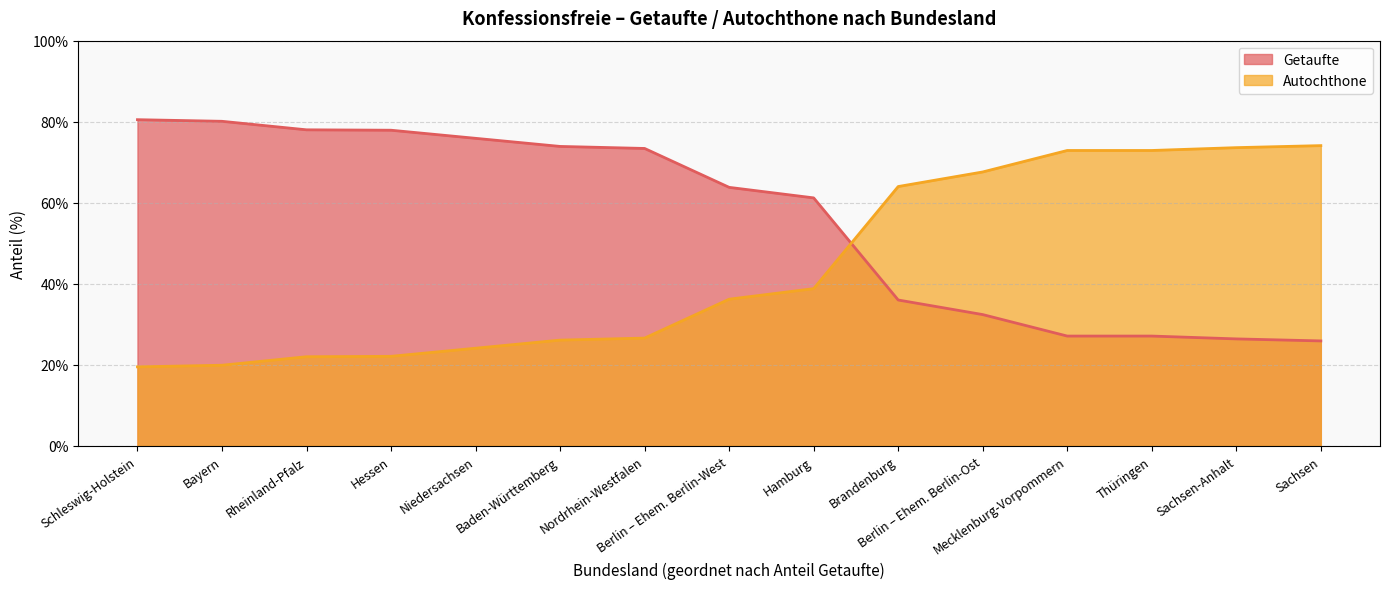

After their last crossing, which series has the higher values: Getaufte or Autochthone?

Autochthone